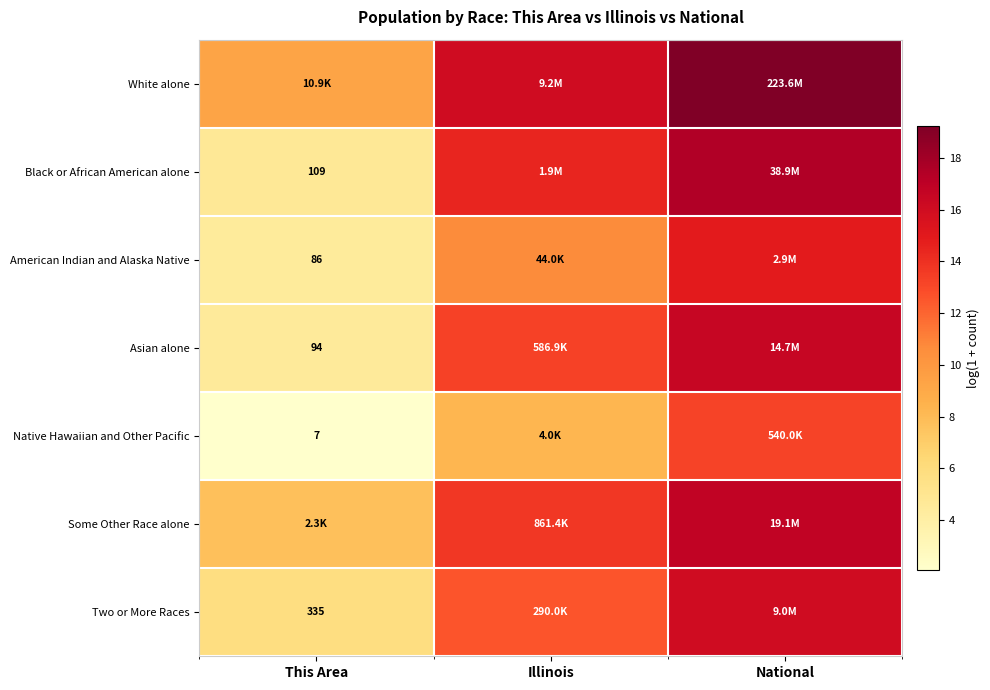

Between National and This Area, which is larger?

National